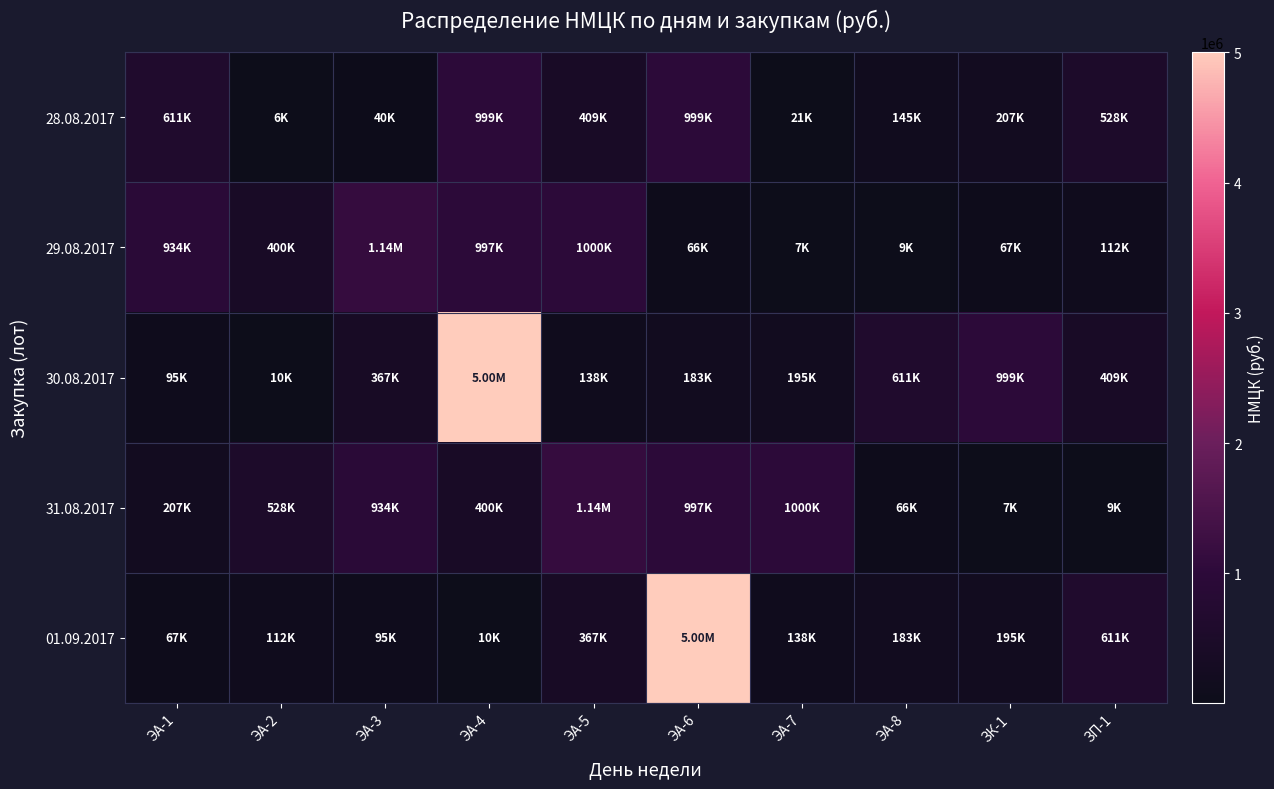

What is the sum of the 01.09.2017 values at ЭА-5 and ЭА-3?

461760.6